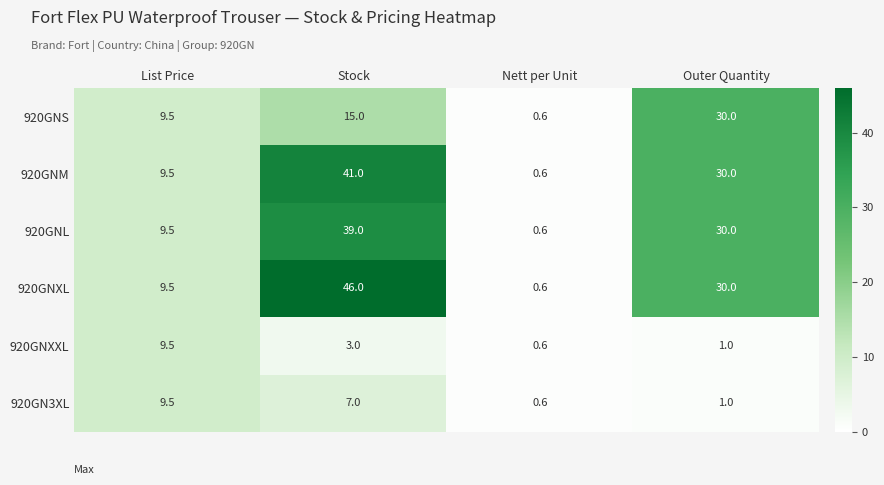

What is the difference between the second highest and second lowest values in the 920GNS series?

5.5